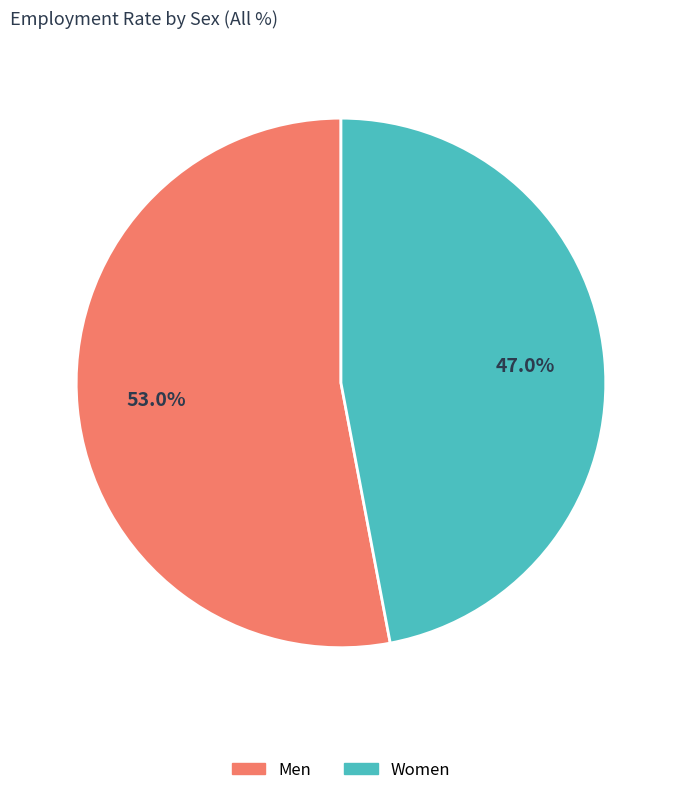

Is the sum of Men and Women greater than half?

Yes